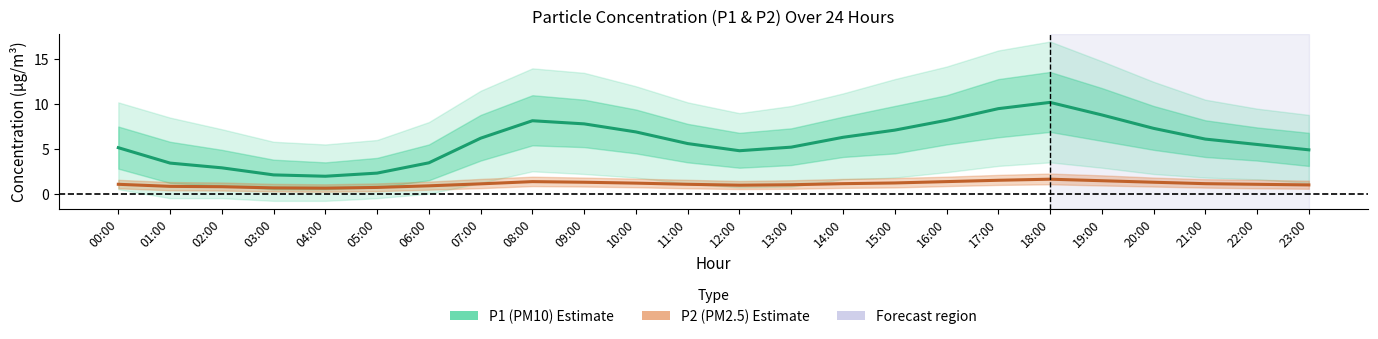

At which category is the sum across all series the highest?

18:00